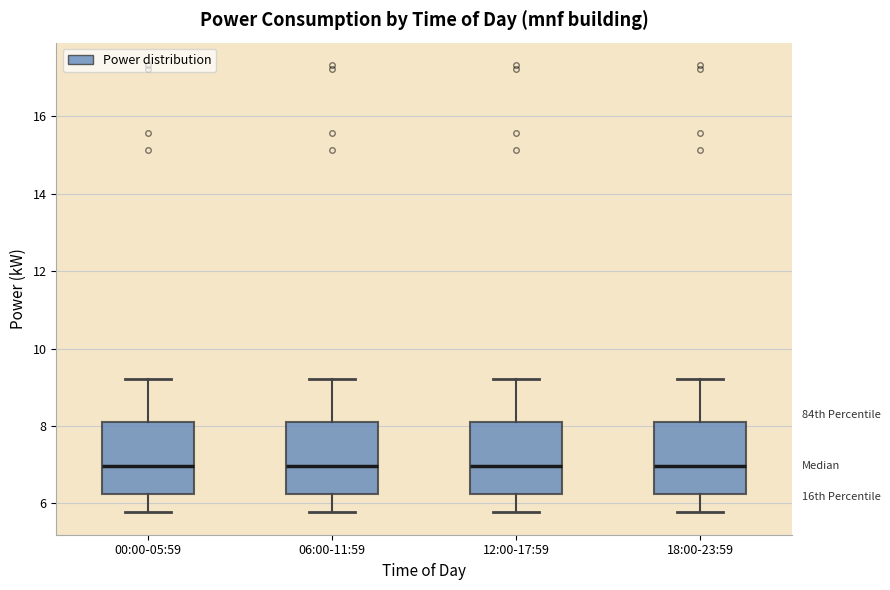

Where does the upper whisker of the box for 12:00-17:59 end on the y-axis? The values are not printed on the chart, so give them approximately, as read against the axis.

9.2